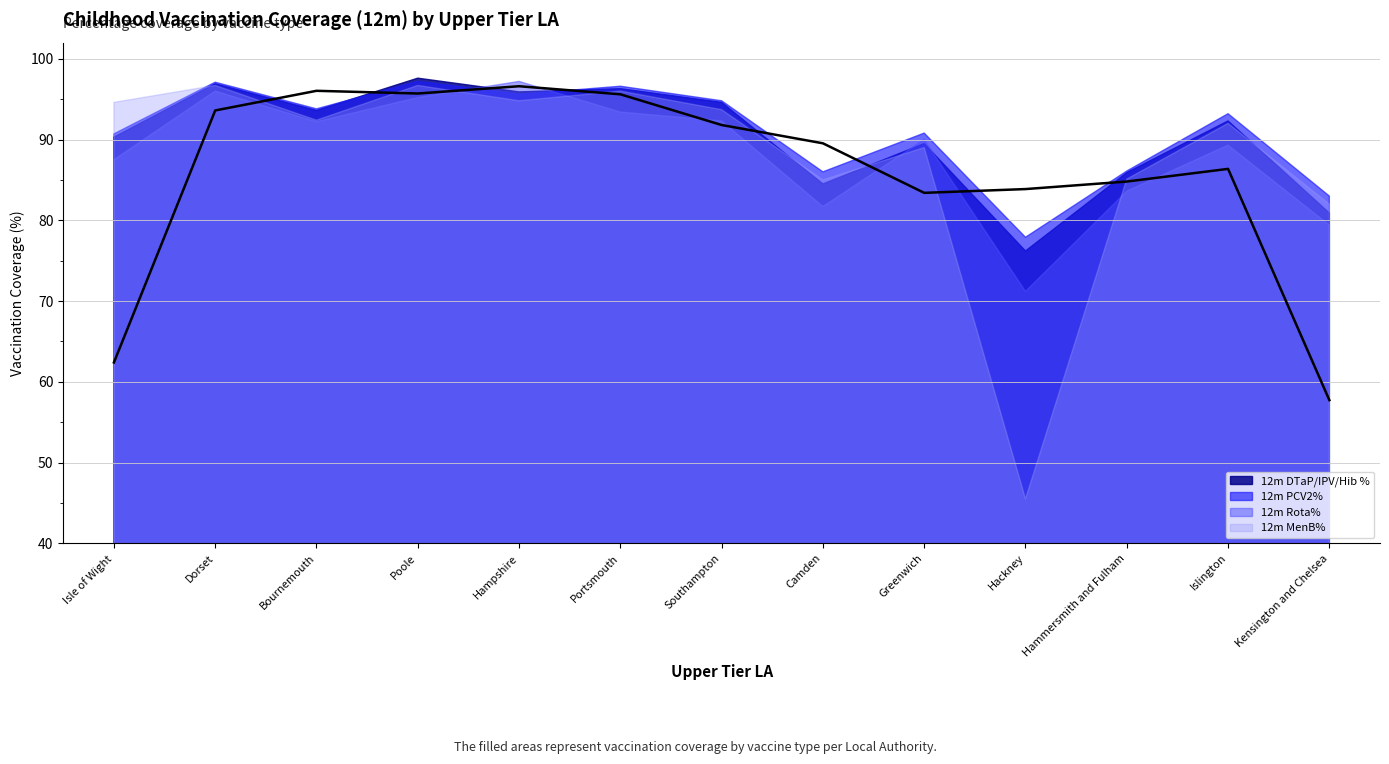

What is the approximate value of 12m Rota% at Isle of Wight?

87.5